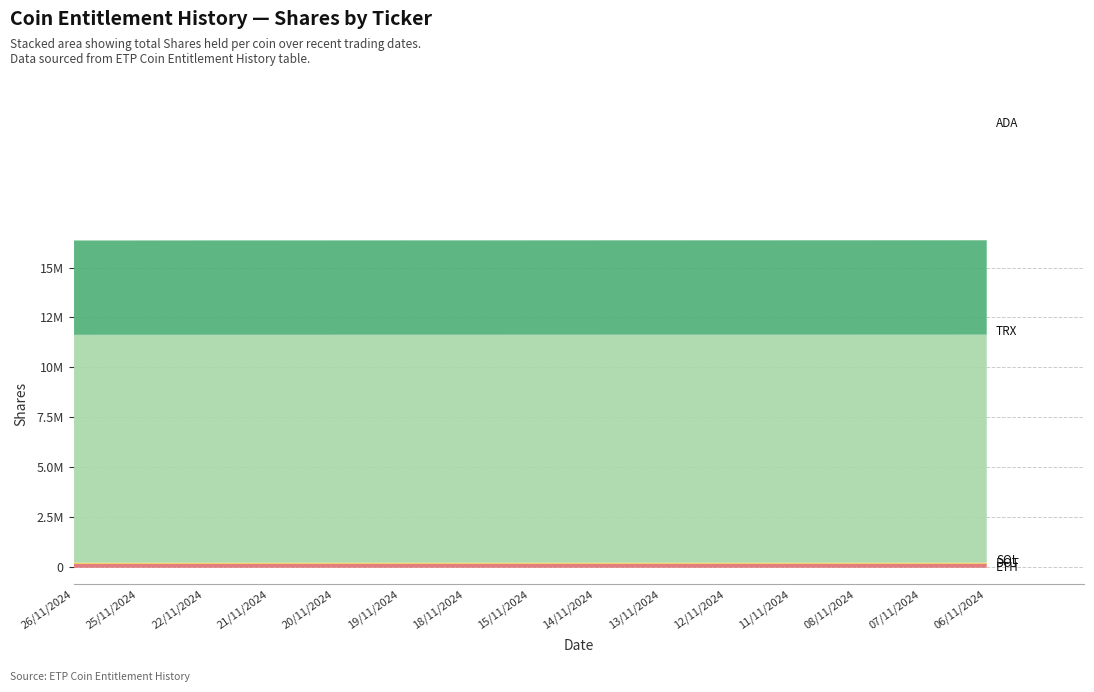

What is the total value across all series at 11/11/2024?

16385929.4